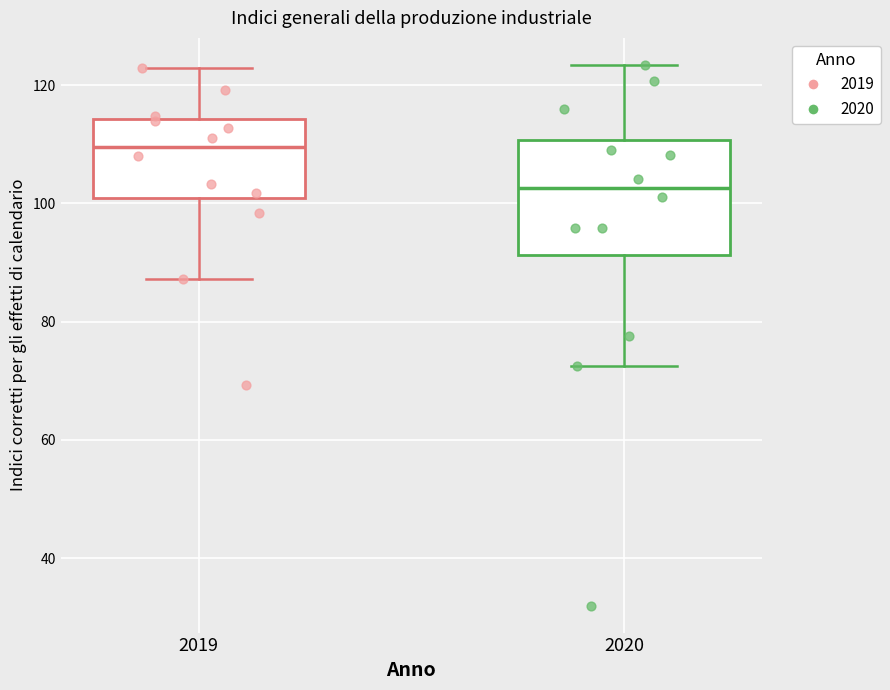

Reading left to right, read every box against the y-axis: the position of its median line, the range the box covers, and the ends of its whiskers. The values are not printed on the chart, so give them approximately, as read against the axis.

2019: median 110, box 100 to 114, whiskers 88 to 122
2020: median 102, box 92 to 110, whiskers 72 to 124